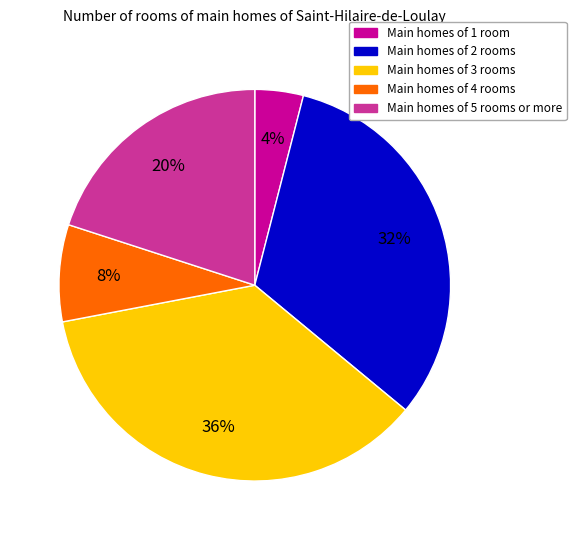

Do Main homes of 5 rooms or more and Main homes of 1 room together represent more than half of the pie?

No